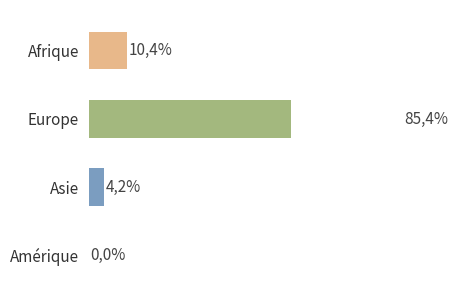

Does the chart contain stacked bars?

No